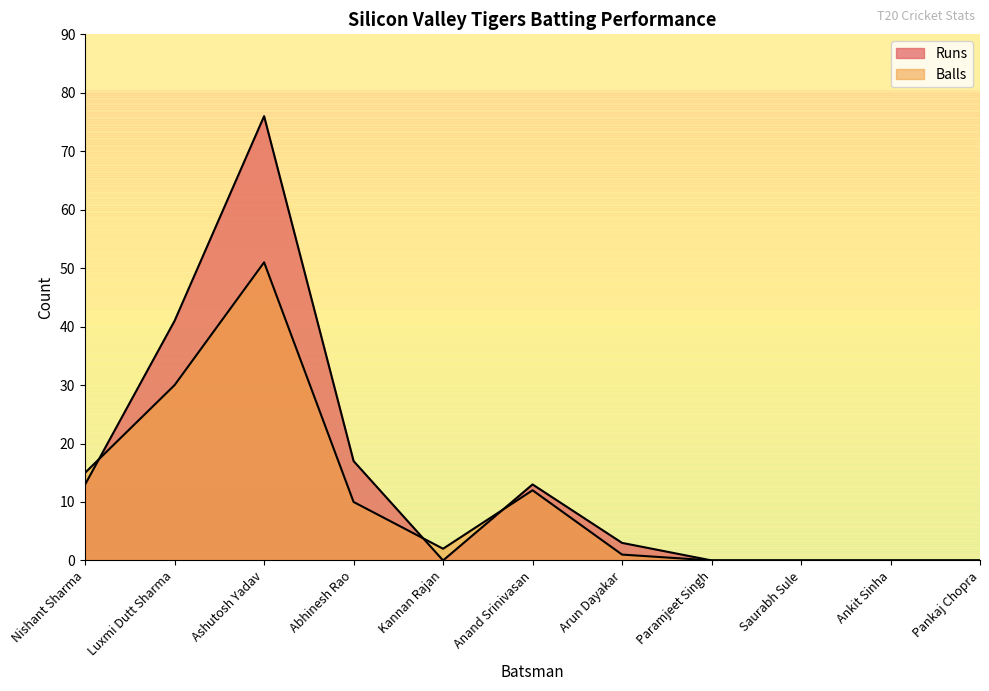

After their last crossing, which series has the higher values: Runs or Balls?

Runs